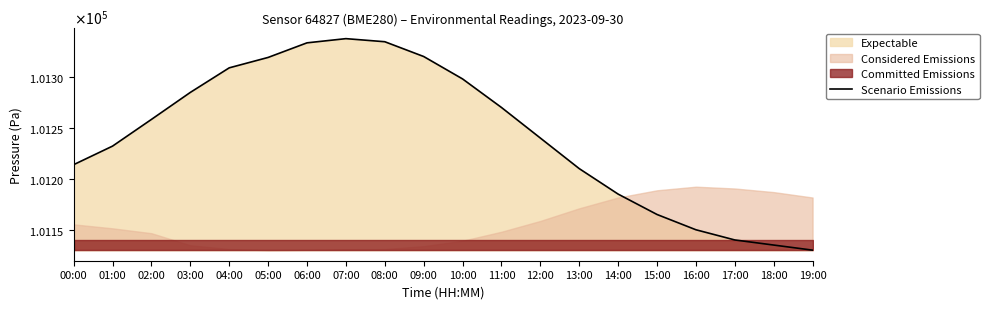

At which label does the data first exceed 101258?

02:00